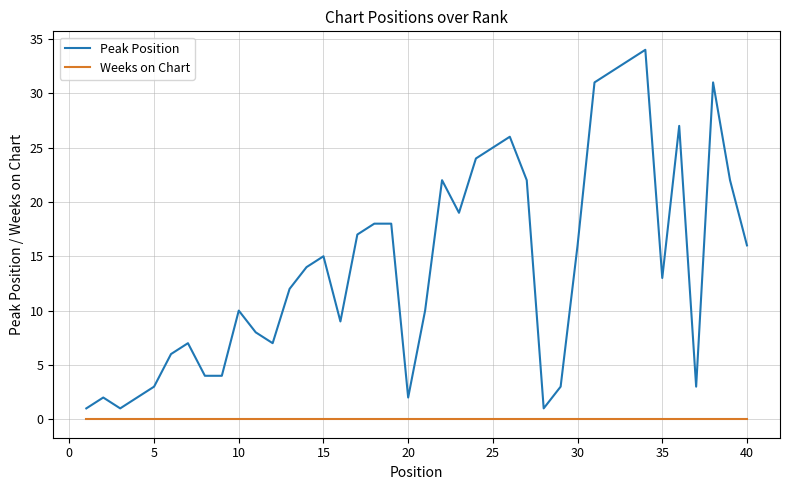

Does the chart have visible grid lines?

Yes